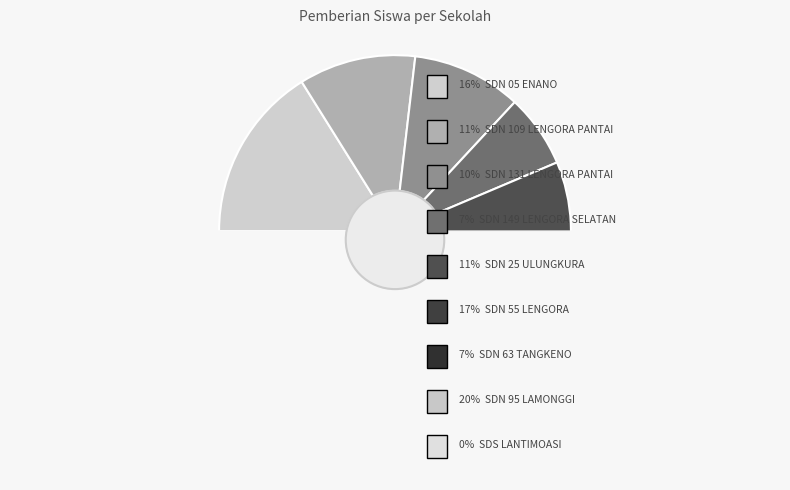

To the nearest percent, what portion does SD NEGERI 95 LAMONGGI represent?

20%